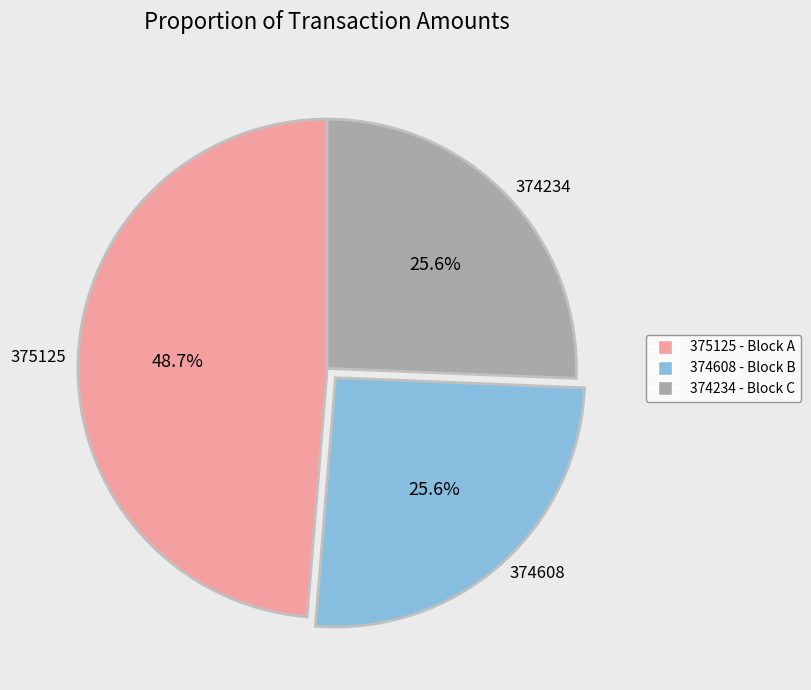

Approximately how many times larger is the value at 375125 compared to 374234?

1.9